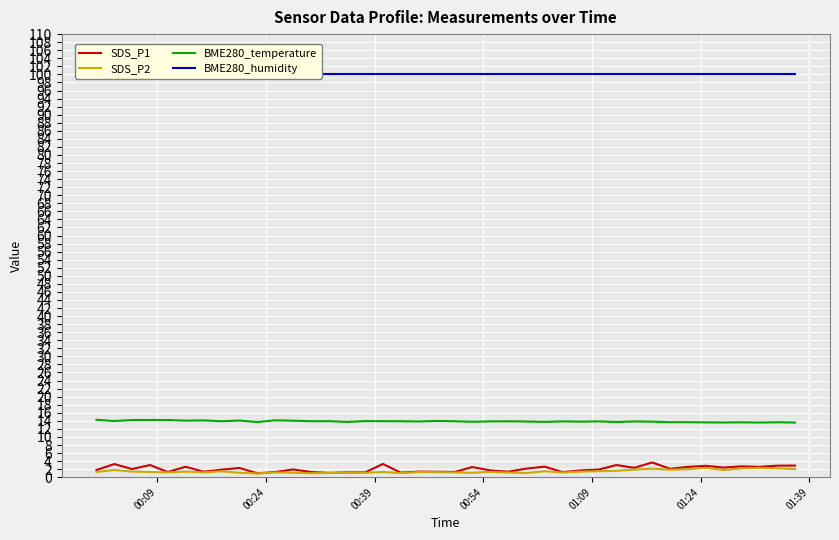

True or false: SDS_P2 and BME280_temperature intersect in this chart.

False